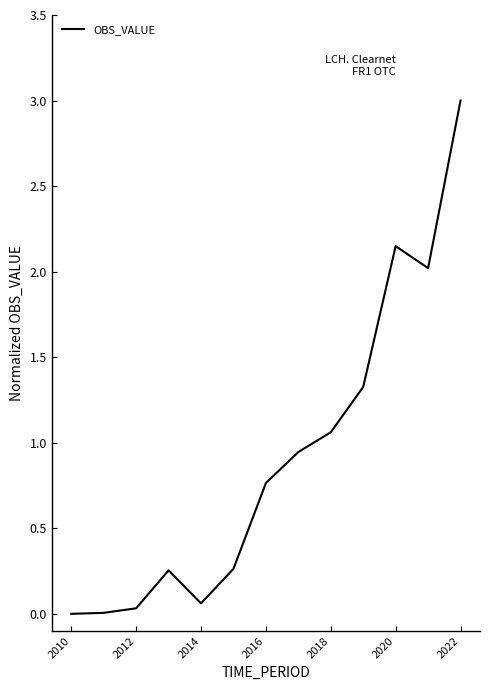

What is the maximum value shown in the chart?

3.0